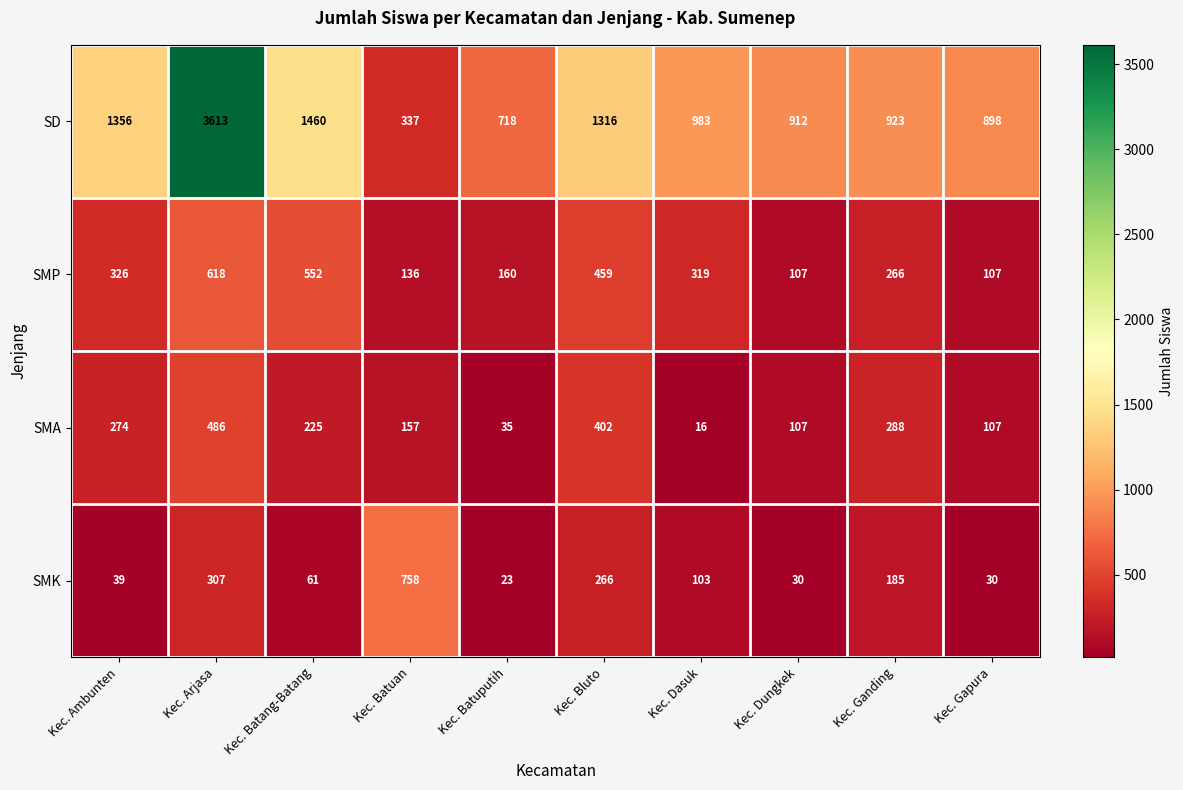

What is the sum of the SMK values at Kec. Arjasa and Kec. Batang-Batang?

368